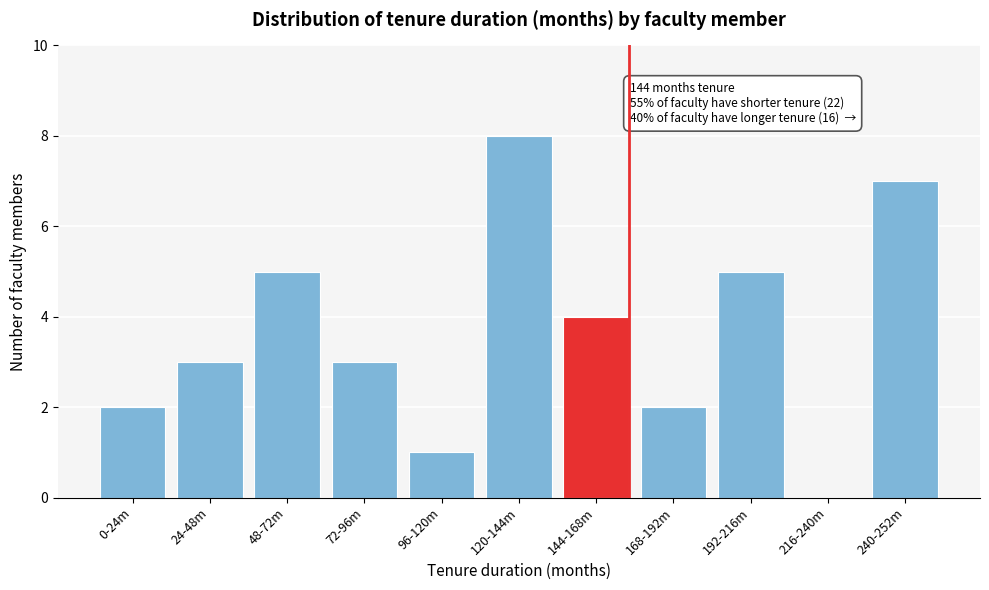

Reading left to right, what are all the values shown in this chart?

0-24m=2	24-48m=3	48-72m=5	72-96m=3	96-120m=1	120-144m=8	144-168m=4	168-192m=2	192-216m=5	216-240m=0	240-252m=7